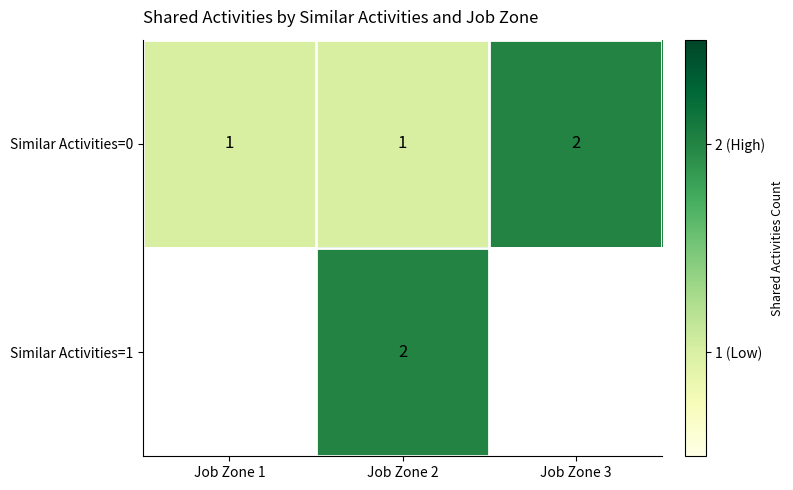

Rank the series at Job Zone 2 from lowest to highest value.

Similar Activities=0, Similar Activities=1